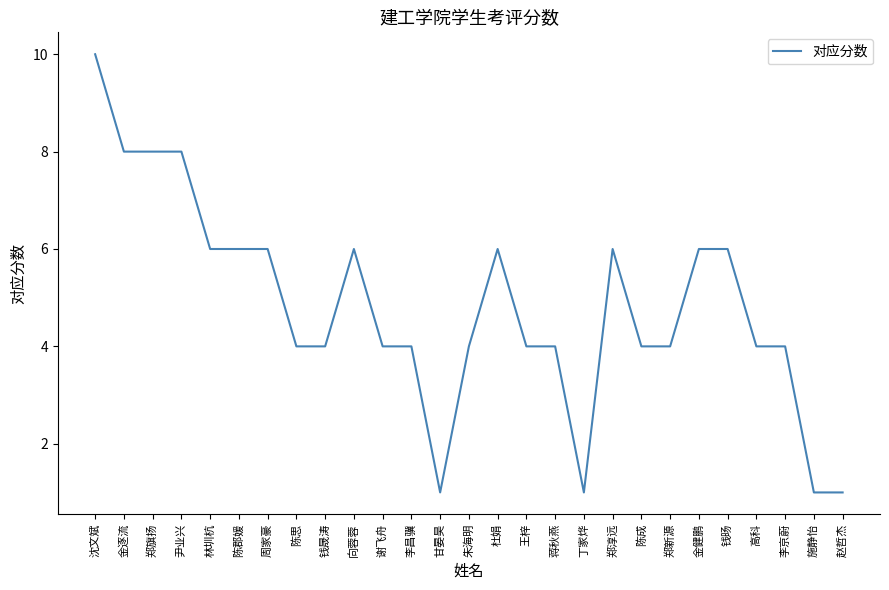

What is the maximum value shown in the chart?

10